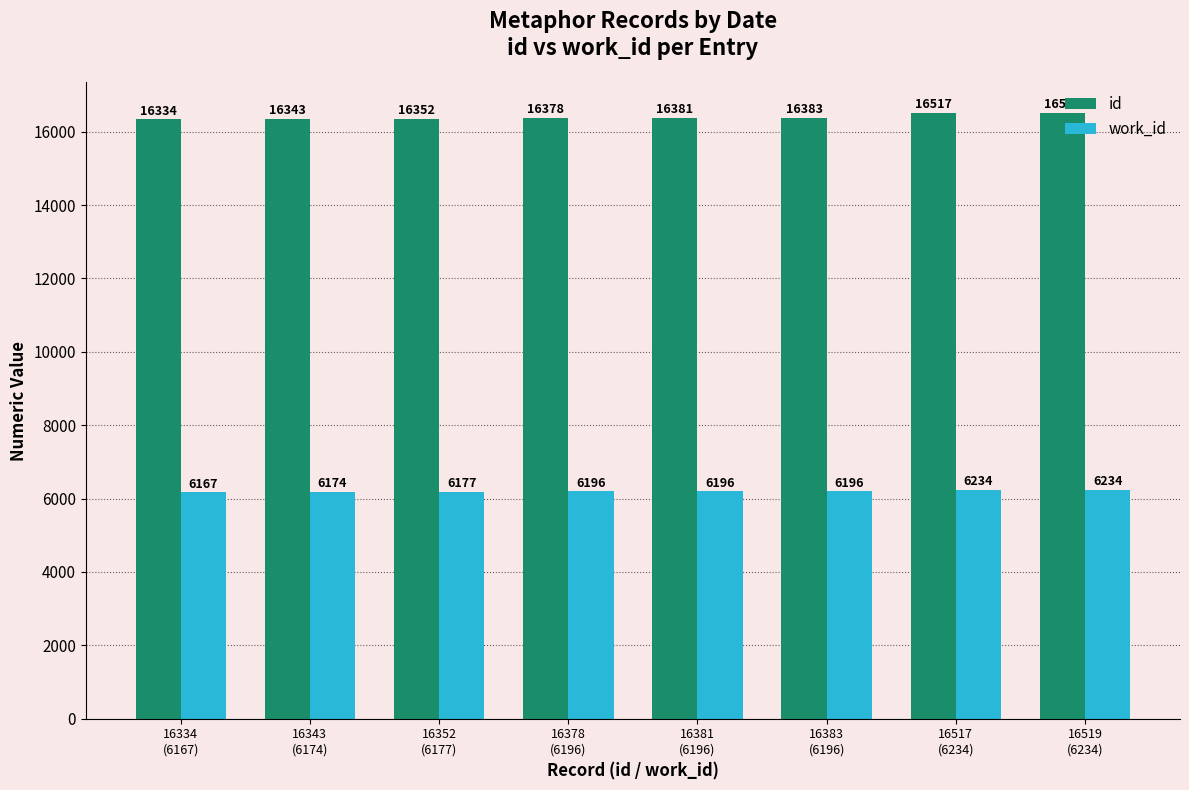

What is the difference between the highest and lowest values at 16383
(6196)?

10187